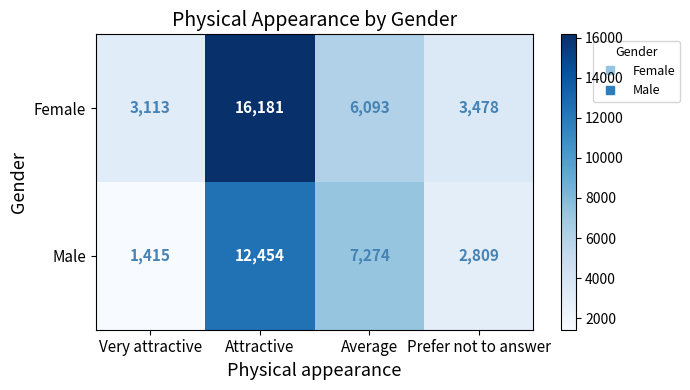

Which series has the largest total across all categories?

Female